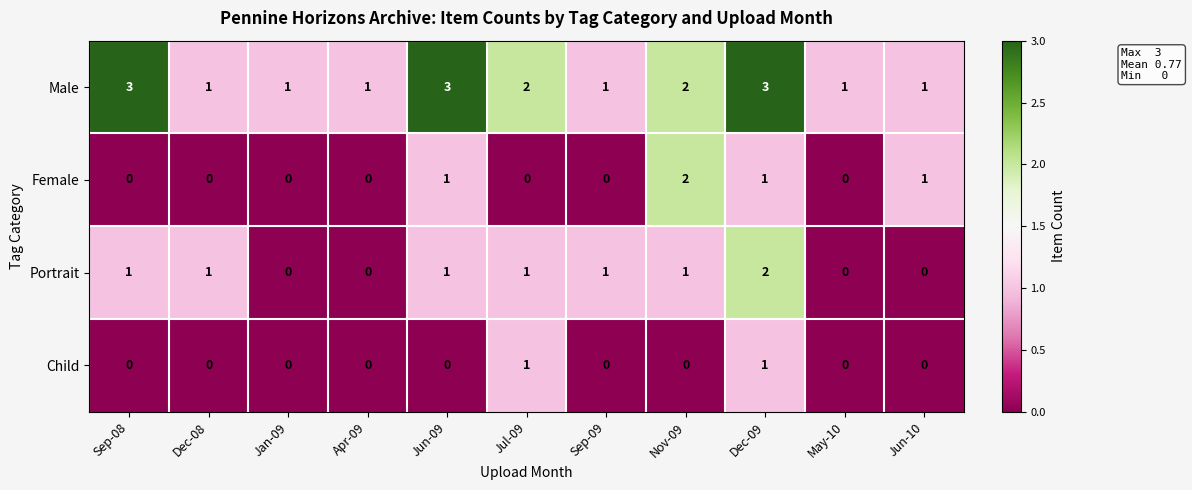

What is the sum of all Female values?

5